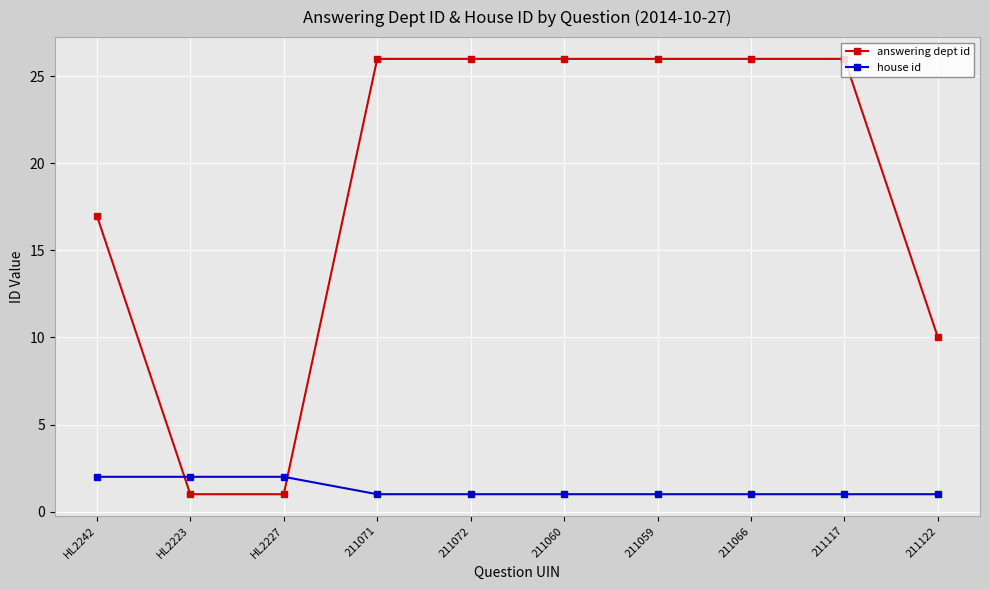

Between which two adjacent categories do house id and answering dept id first intersect?

HL2242 and HL2223